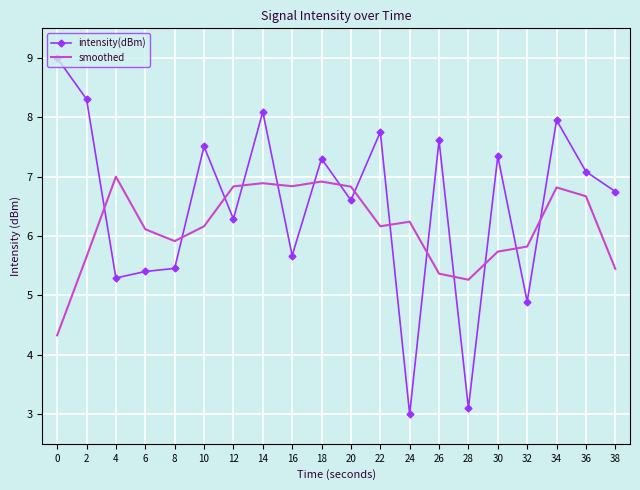

List the series in order of their peak value, highest first.

intensity(dBm), smoothed